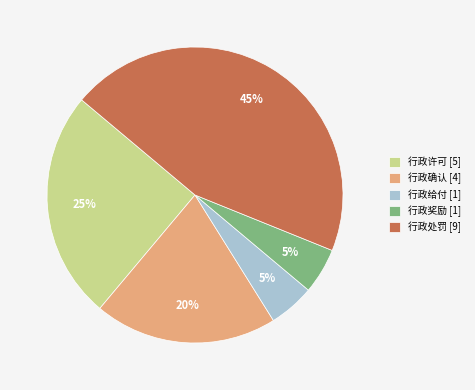

Do 行政给付 [1] and 行政奖励 [1] together represent more than half of the pie?

No